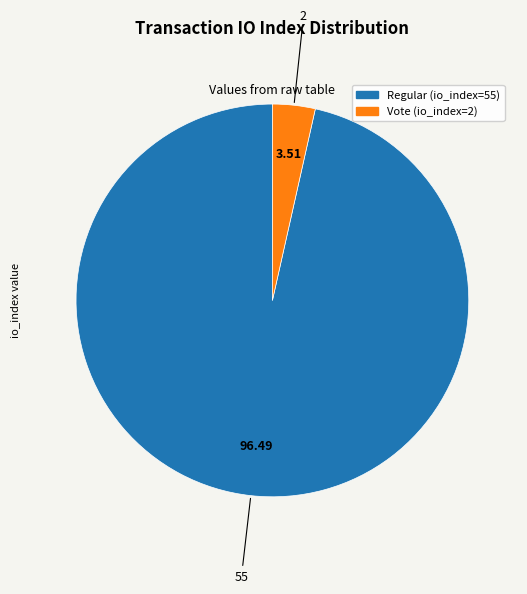

Is the sum of Vote (io_index=2) and Regular (io_index=55) greater than half?

Yes